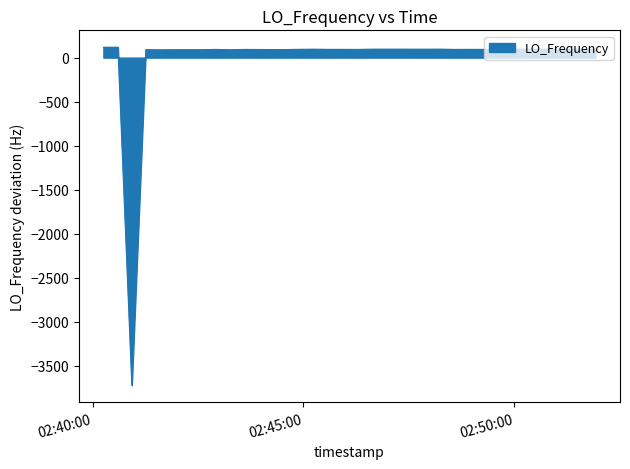

Does the chart display data point markers on the line(s)?

No